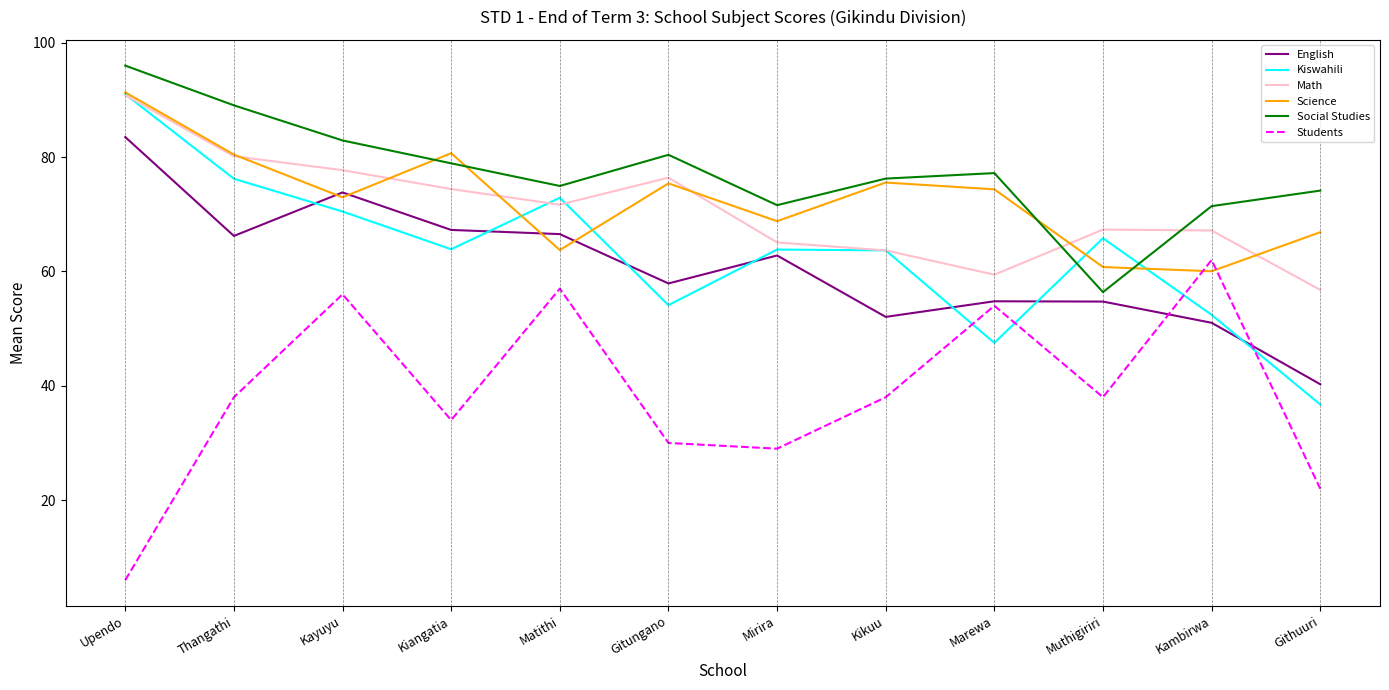

Which series has the largest range (max minus min)?

Students